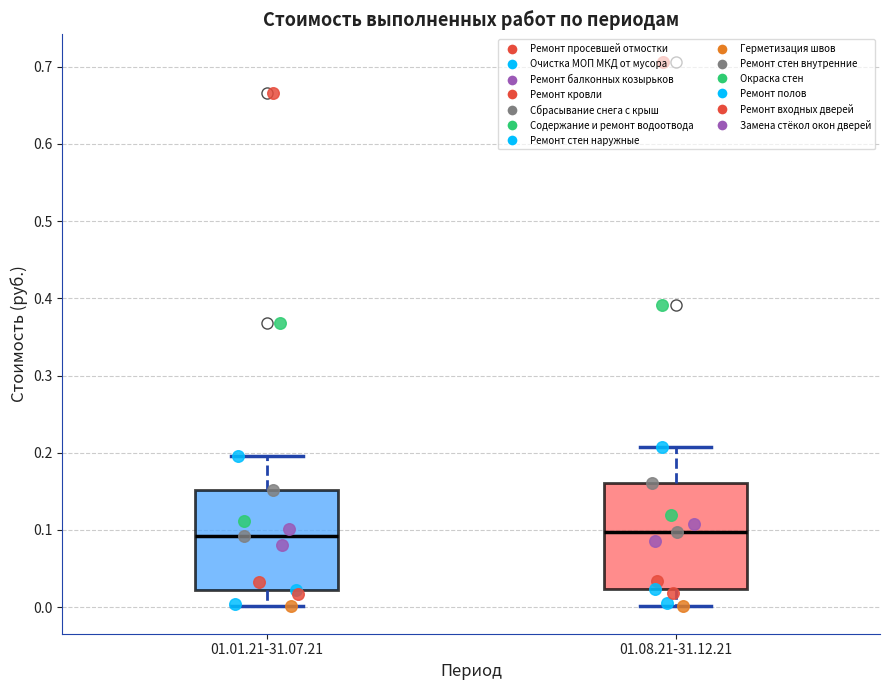

Reading left to right, transcribe this box plot: for each box, give where its median line is, the range the box spans, and where its two whiskers end, as read against the y-axis. The values are not printed on the chart, so give them approximately, as read against the axis.

01.01.21-31.07.21: median 0.09, box 0.02 to 0.15, whiskers 0.00 to 0.20
01.08.21-31.12.21: median 0.10, box 0.02 to 0.16, whiskers 0.00 to 0.21